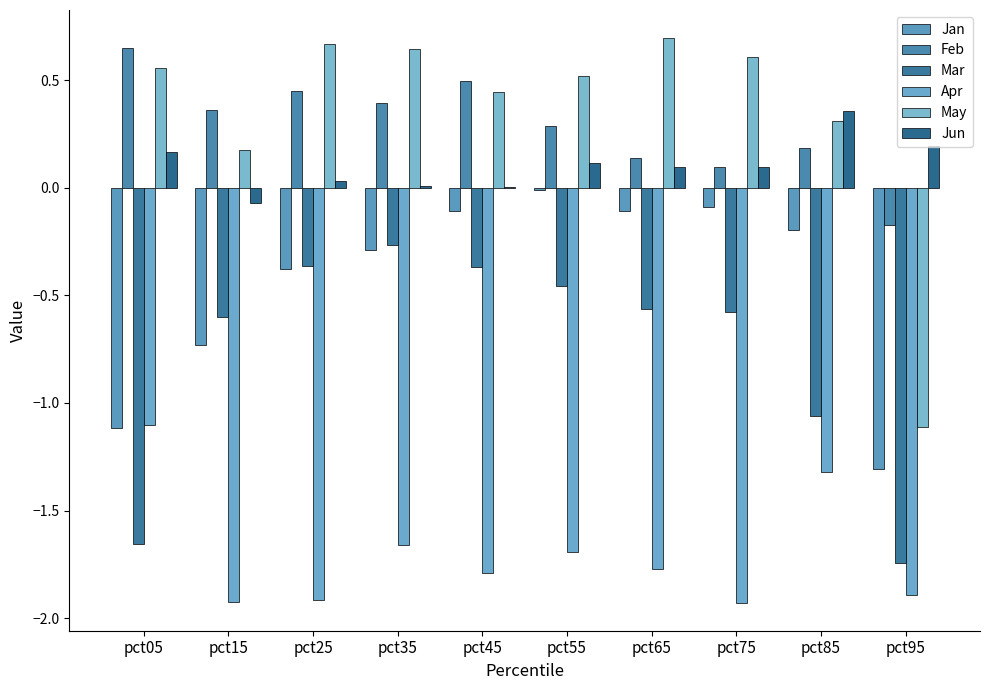

The value of Jan at pct85 is -0.2. True or false?

True